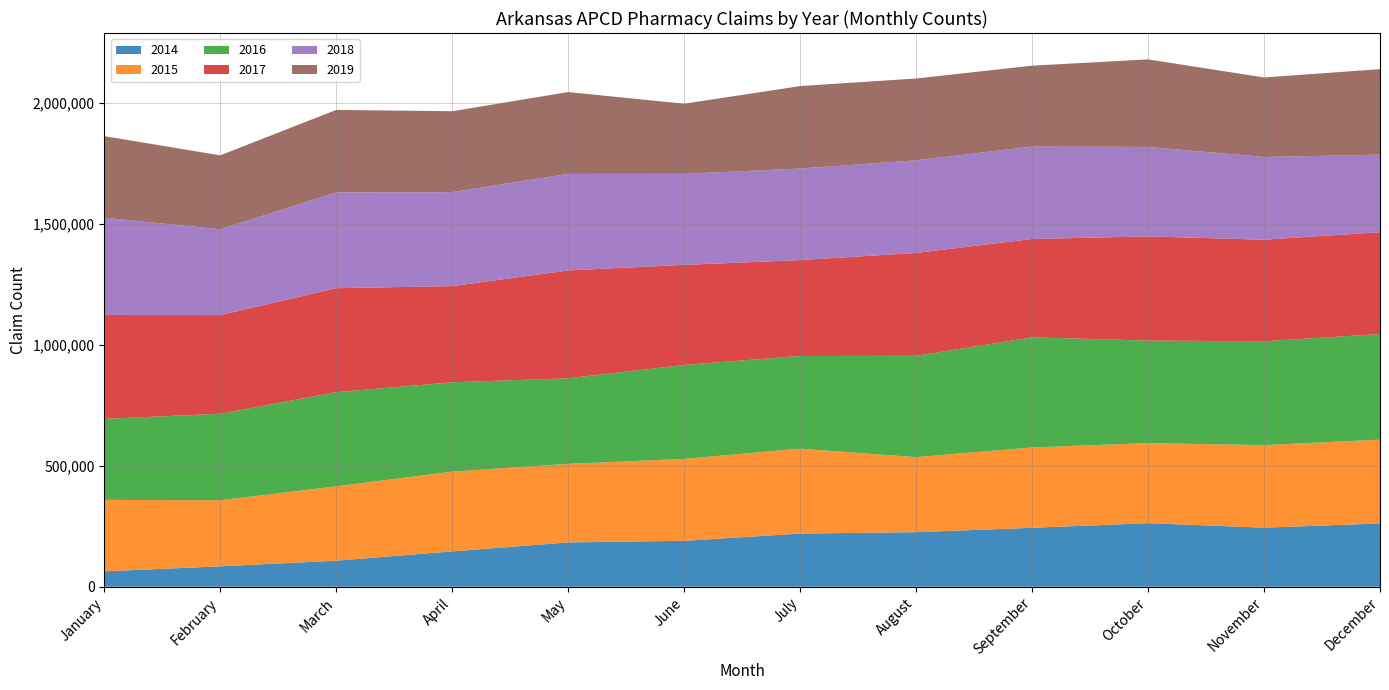

Reading left to right, extract all data points from this chart.

2014: January=63671	February=84412	March=107782	April=146294	May=183339	June=189948	July=219853	August=225716	September=243789	October=262901	November=244307	December=261738
2015: January=295646	February=273142	March=307442	April=329845	May=324889	June=338902	July=351089	August=310236	September=332233	October=331188	November=341483	December=346614
2016: January=334805	February=357982	March=389555	April=369454	May=353893	June=388399	July=383431	August=419119	September=455522	October=423966	November=429660	December=436784
2017: January=430283	February=407887	March=430102	April=397812	May=446044	June=414013	July=396587	August=425532	September=406678	October=430960	November=419834	December=421192
2018: January=401693	February=355038	March=396167	April=388712	May=399329	June=376557	July=378817	August=383016	September=382291	October=369989	November=342148	December=320743
2019: January=337597	February=305813	March=341177	April=334626	May=338495	June=289946	July=340959	August=338513	September=334566	October=362129	November=328963	December=353695